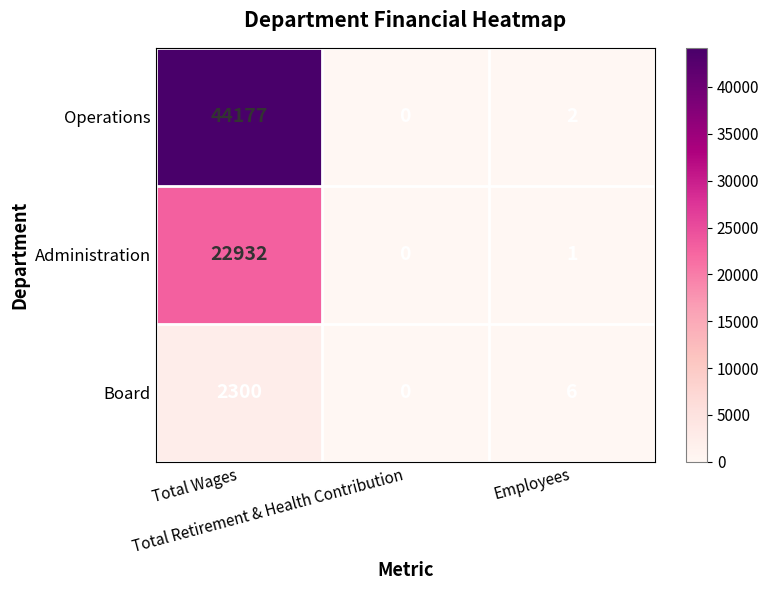

Which series has the largest range (max minus min)?

Operations